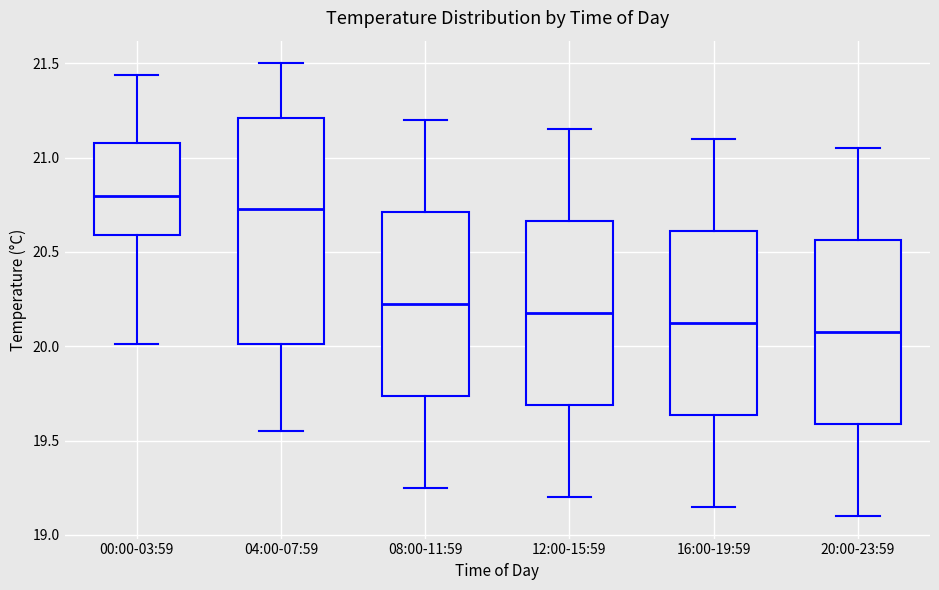

Which box has the highest median line?

00:00-03:59